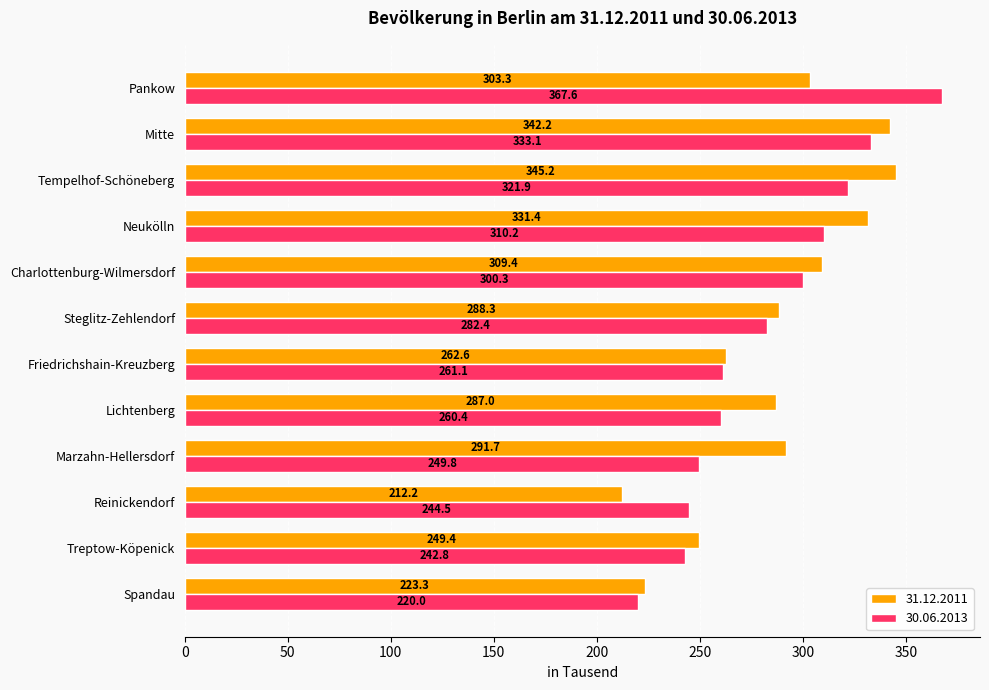

Read the 31.12.2011 value at Mitte.

342.2